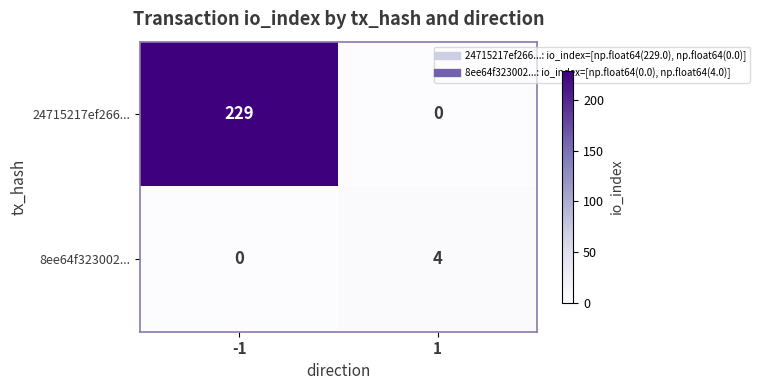

At which category is the sum across all series the highest?

-1